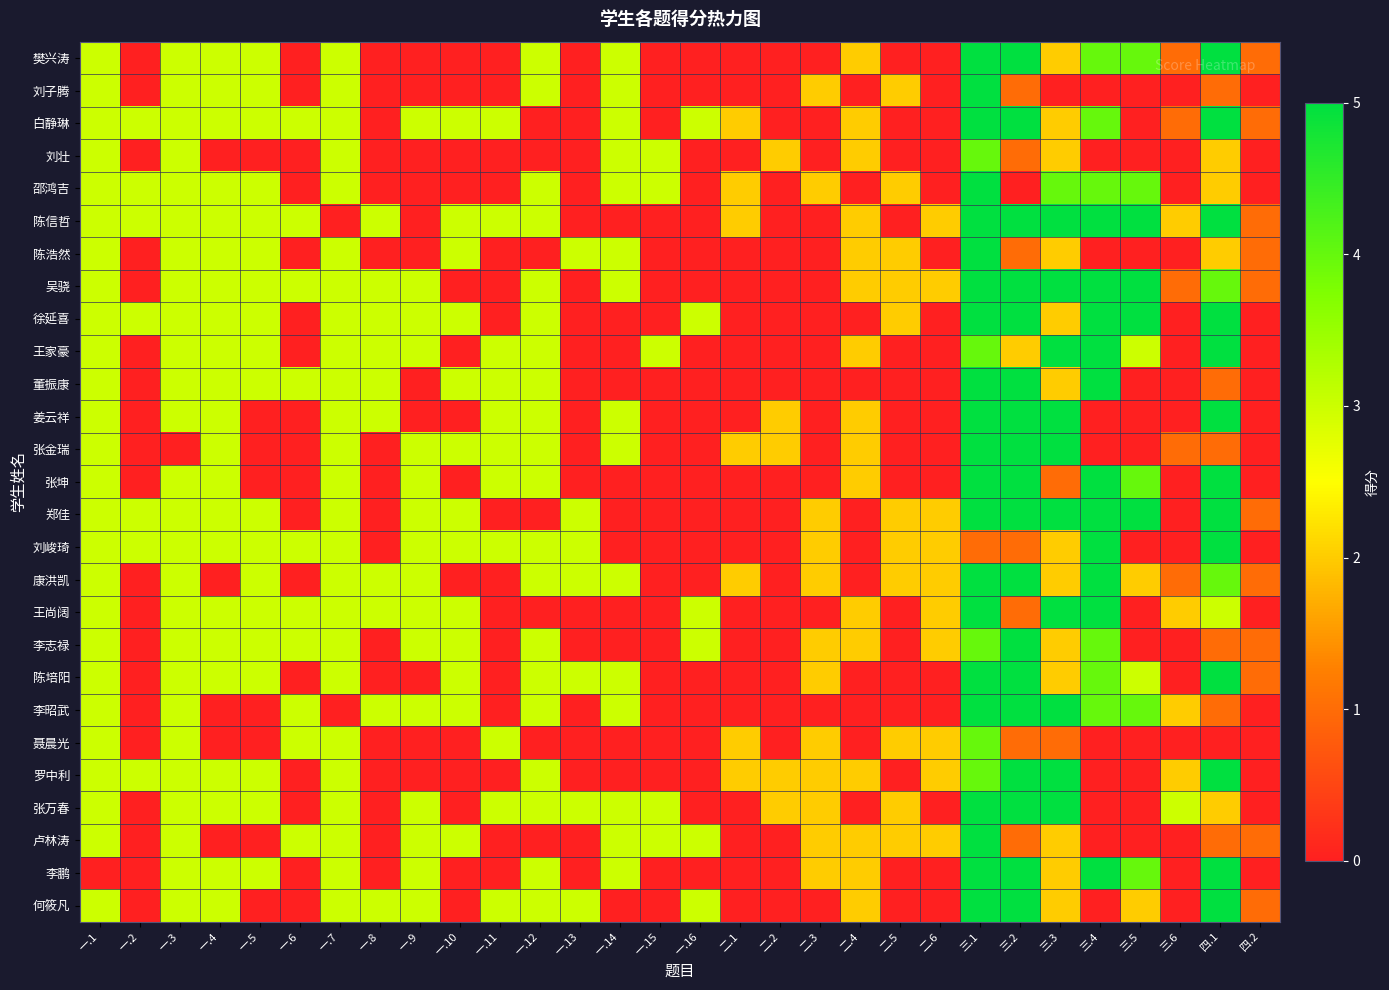

Between 一.4 and 一.5, which is larger?

一.4